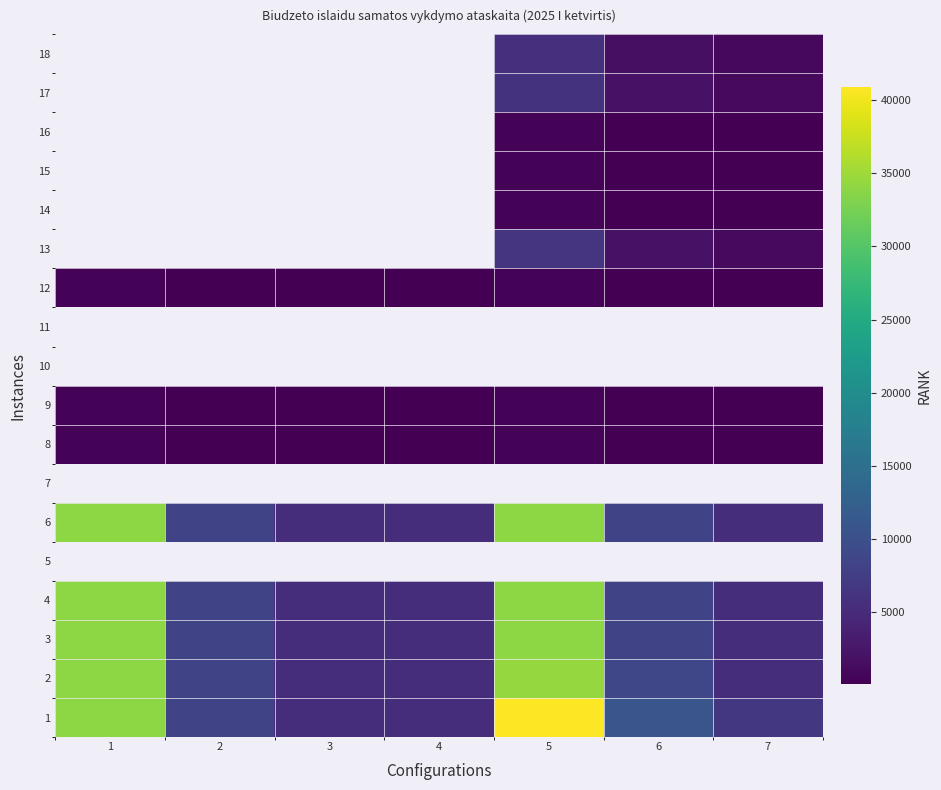

How many data points does each series have?

7